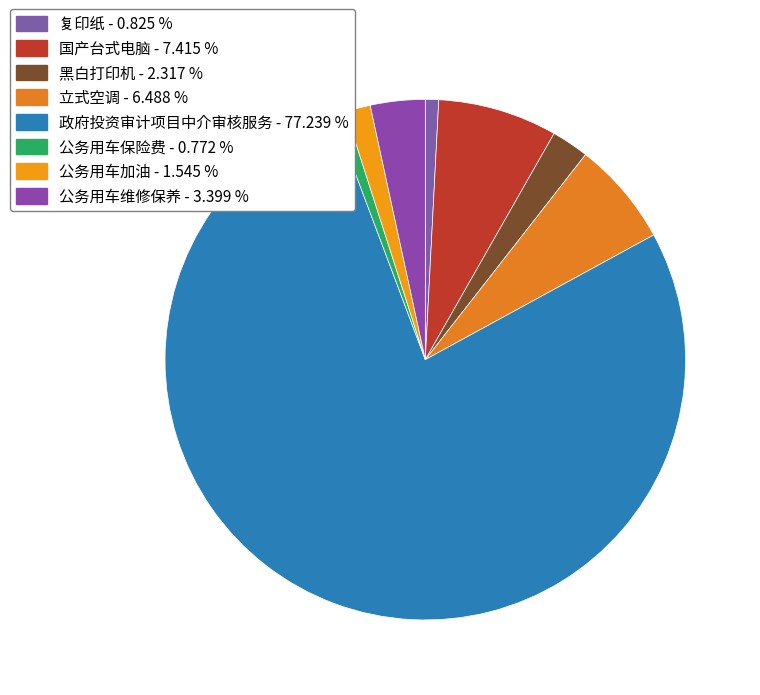

To the nearest percent, what is the difference between the 黑白打印机 and 复印纸 slice percentages?

1%